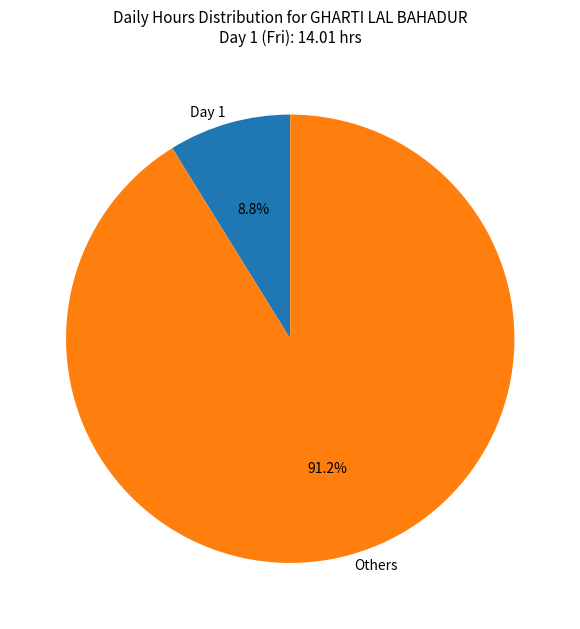

How much of the chart is everything except Others?

8.8%